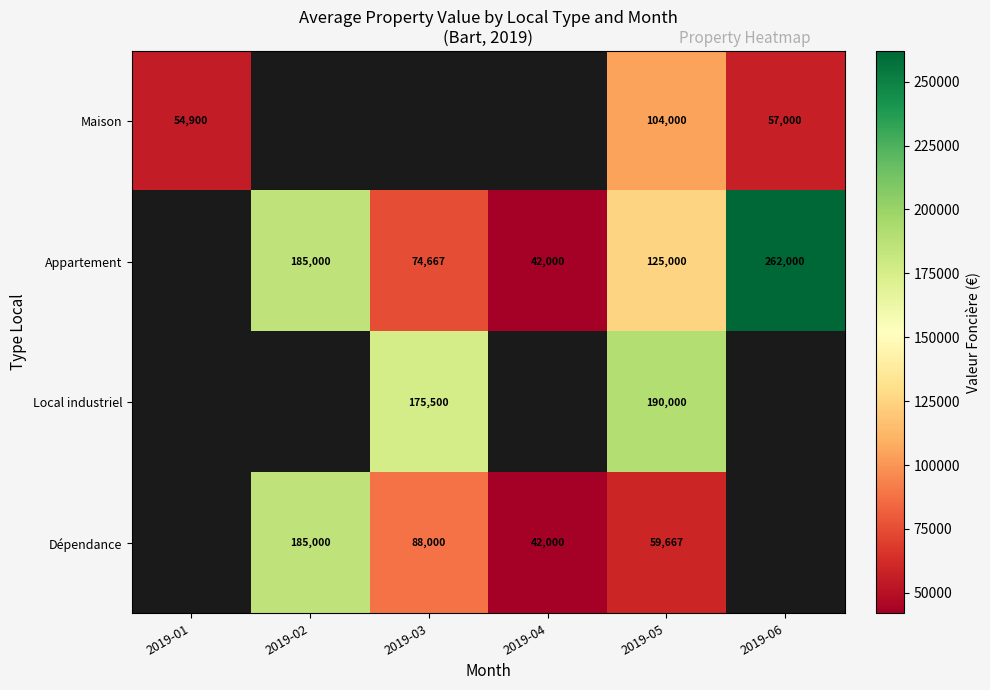

At 2019-05, list the series in order from smallest to largest.

Dépendance, Maison, Appartement, Local industriel